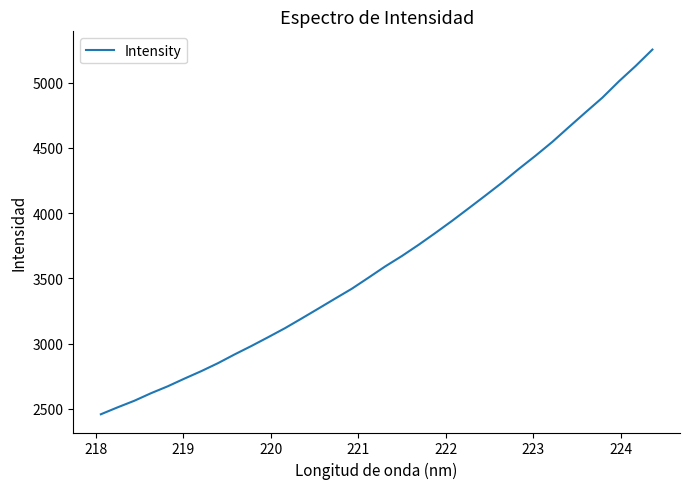

What is the minimum value shown in the chart?

2458.4